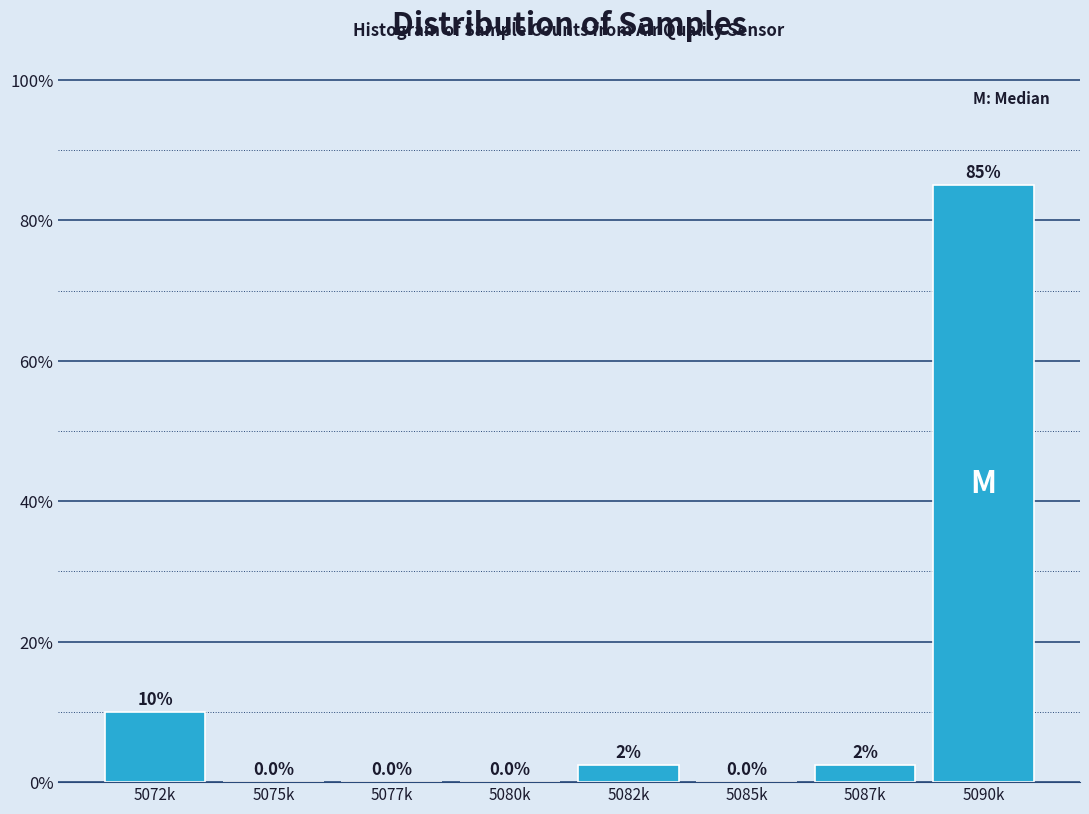

Reading right to left, transcribe all the data shown in this chart.

5090k=85.0	5087k=2.5	5085k=0.0	5082k=2.5	5080k=0.0	5077k=0.0	5075k=0.0	5072k=10.0